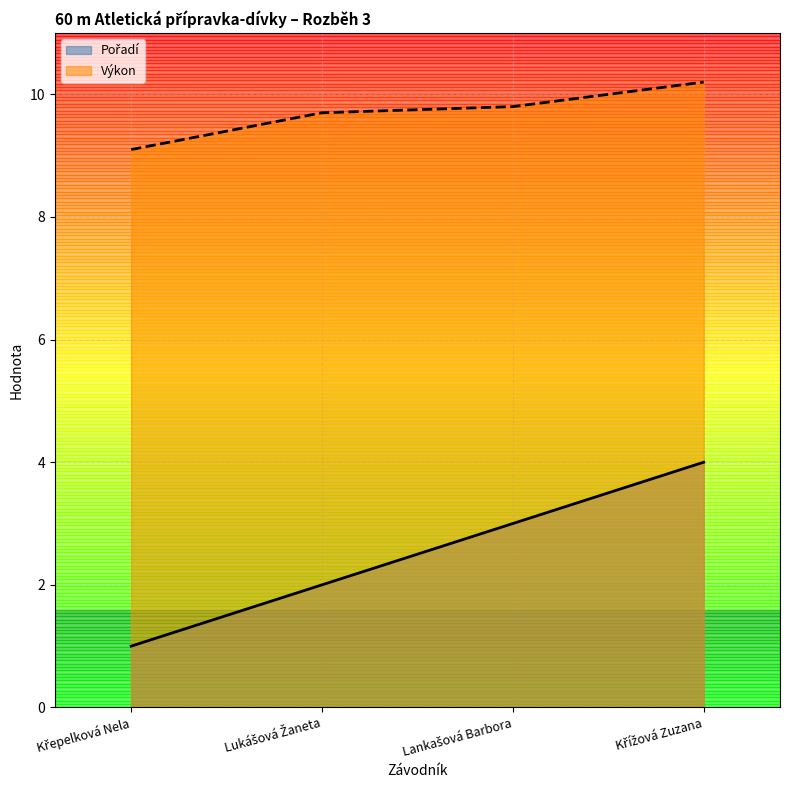

List the series in order of their peak value, lowest first.

Pořadí, Výkon